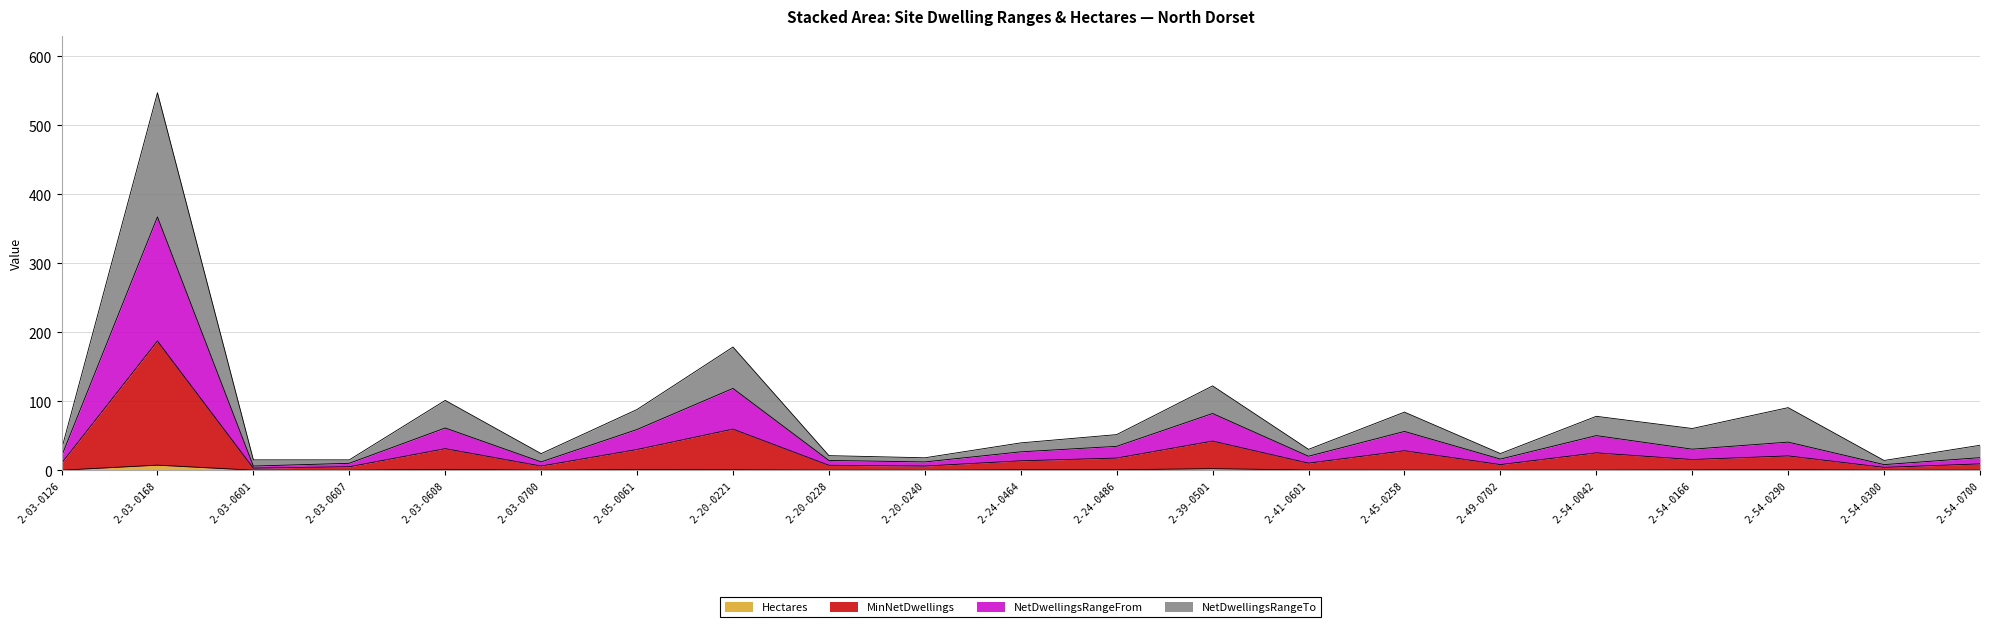

At which label does MinNetDwellings reach its minimum?

2-03-0601